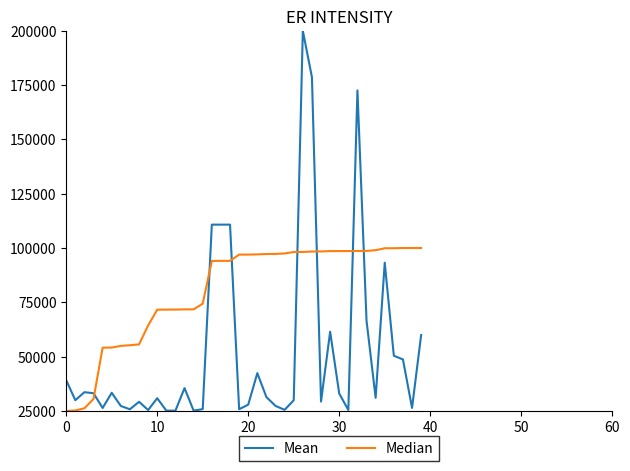

Is this an area chart (filled region under the line)?

No